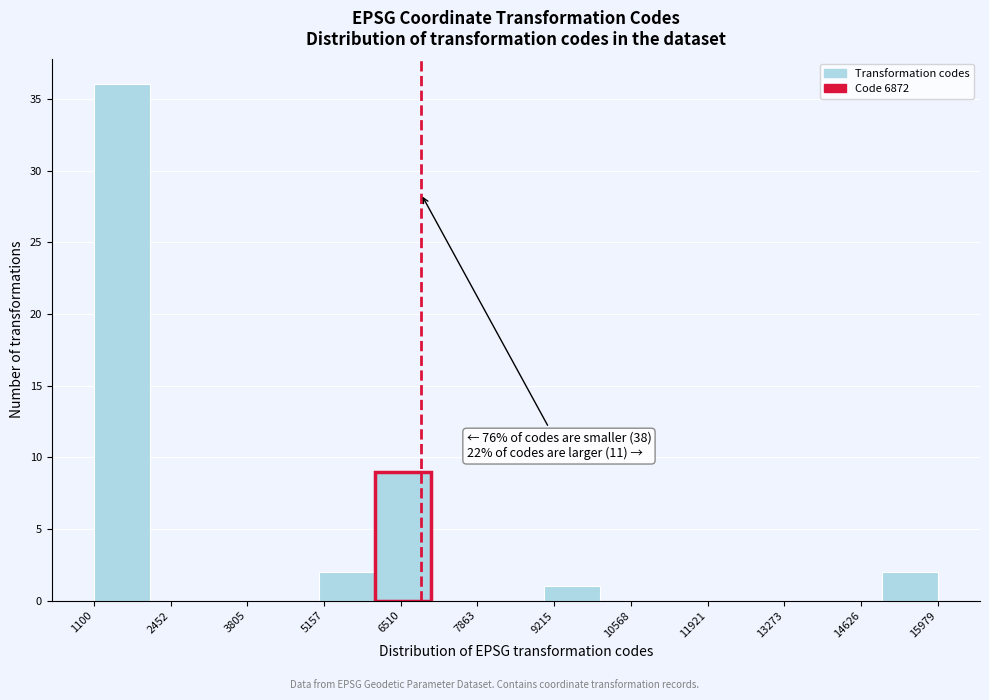

Which range on the x-axis has the tallest bar?

1200 to 2000